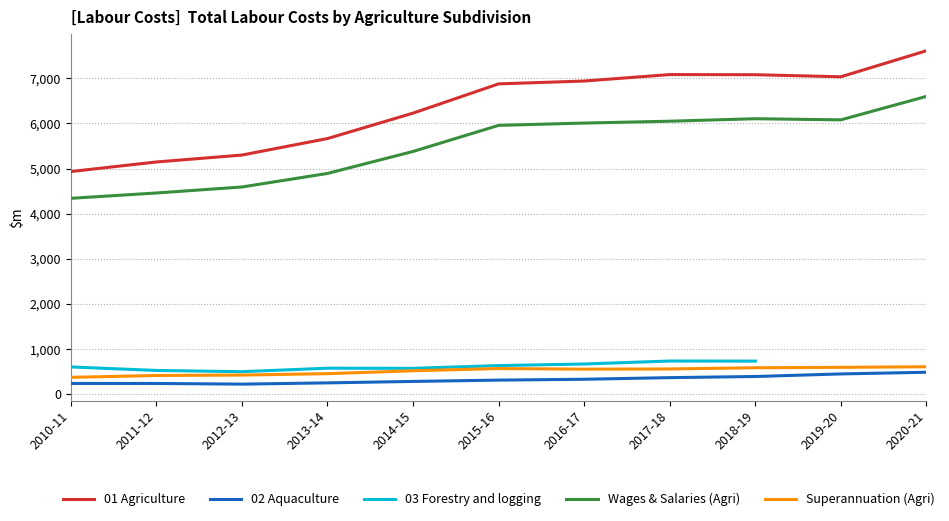

Which category has the highest value in the Superannuation (Agri) series?

2020-21